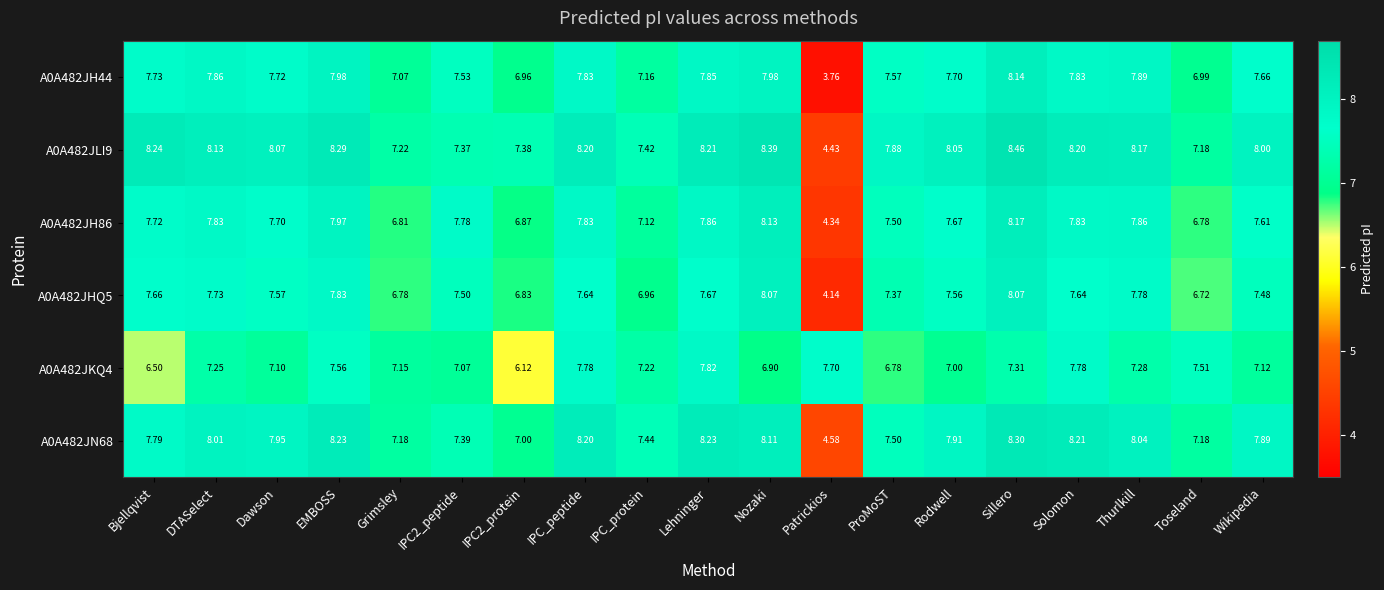

Where is A0A482JH86 nearest to the value 6?

Toseland